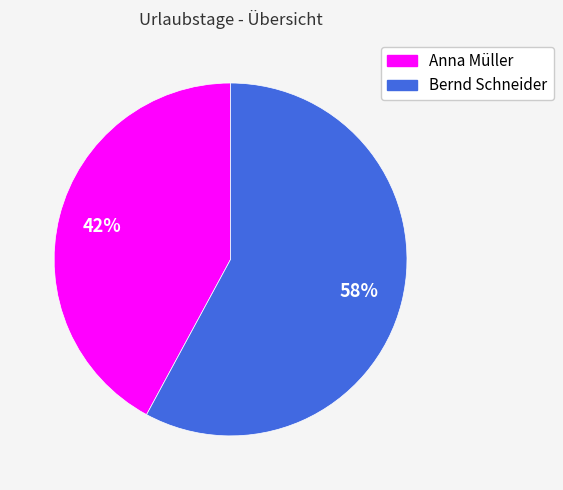

Is the sum of Anna Müller and Bernd Schneider greater than half?

Yes